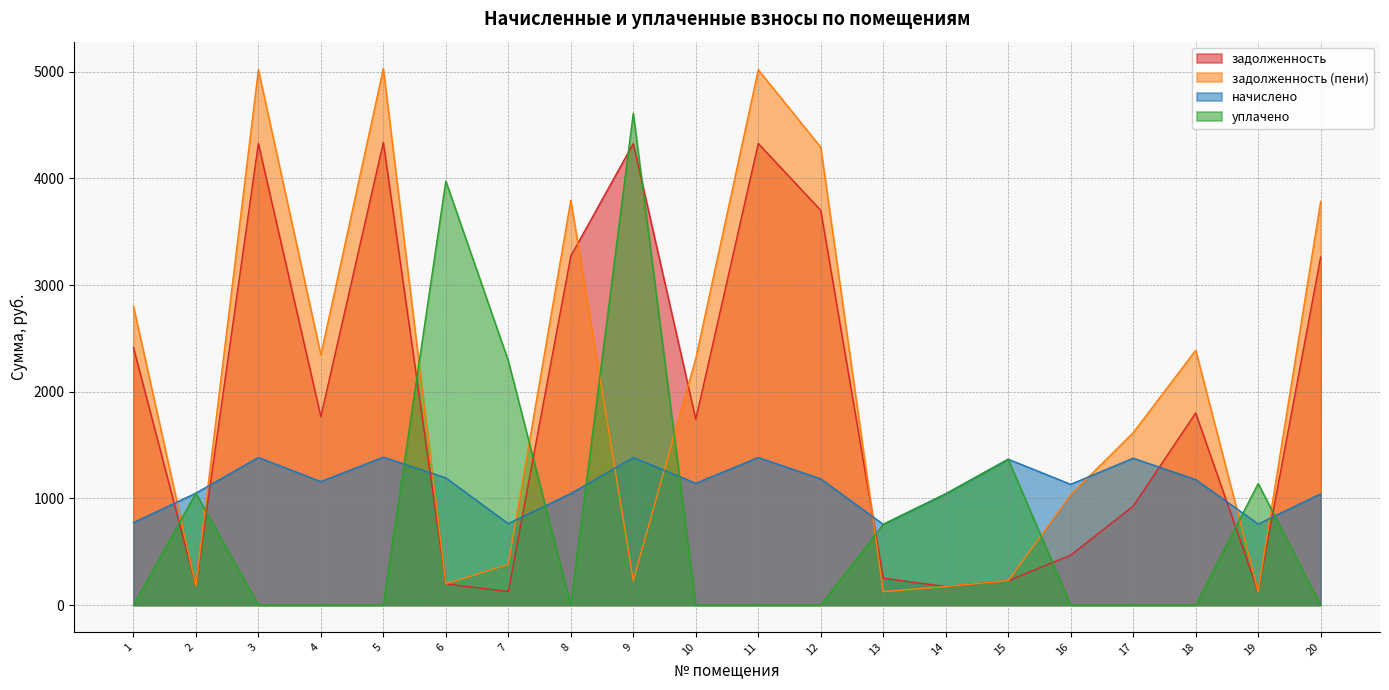

Which series changed the most between 3 and 10?

задолженность (пени)